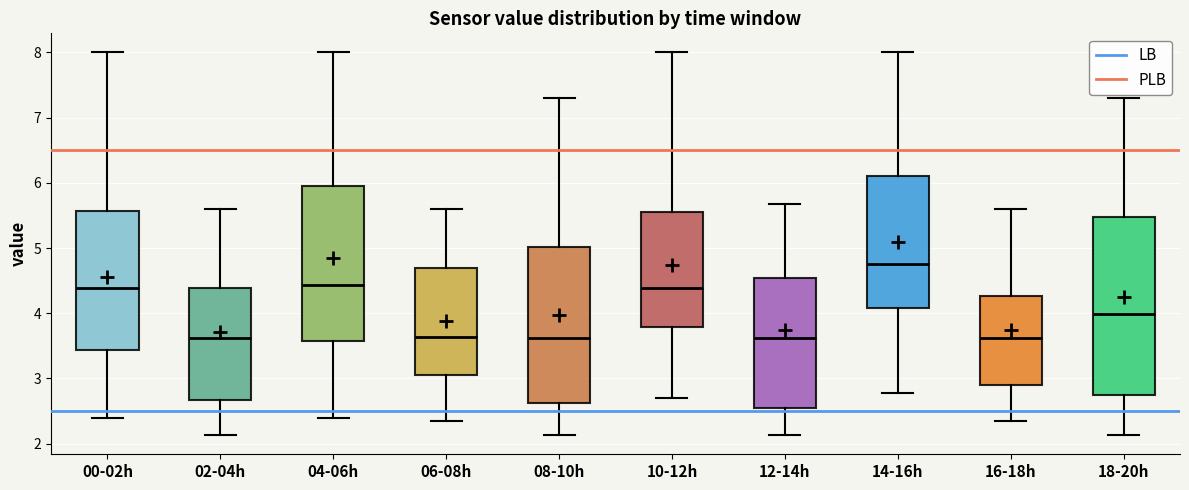

Where does the upper whisker of the box for 14-16h end on the y-axis? The values are not printed on the chart, so give them approximately, as read against the axis.

8.0